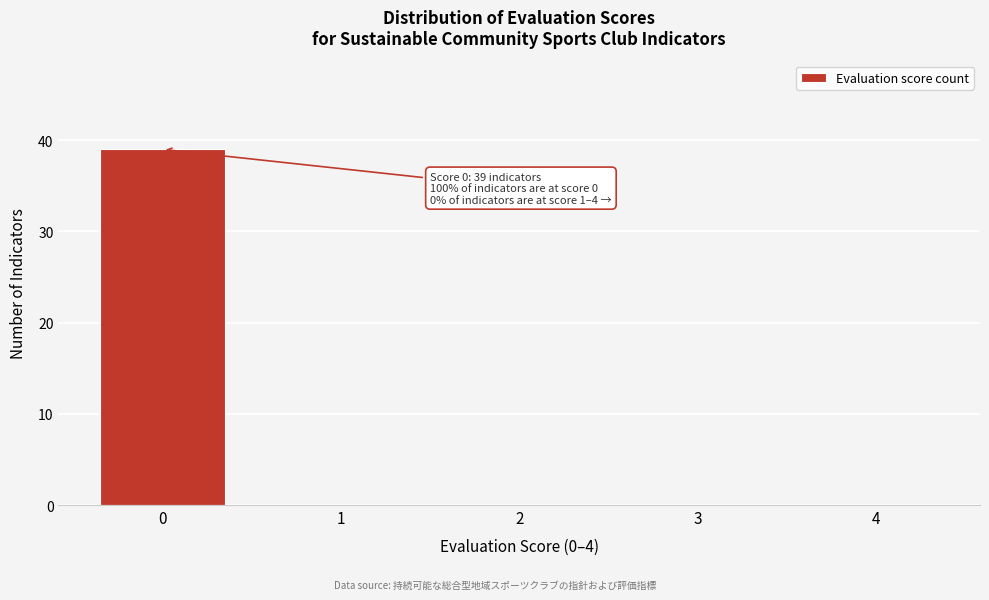

Reading right to left, list all the values displayed in this chart.

4=0	3=0	2=0	1=0	0=39